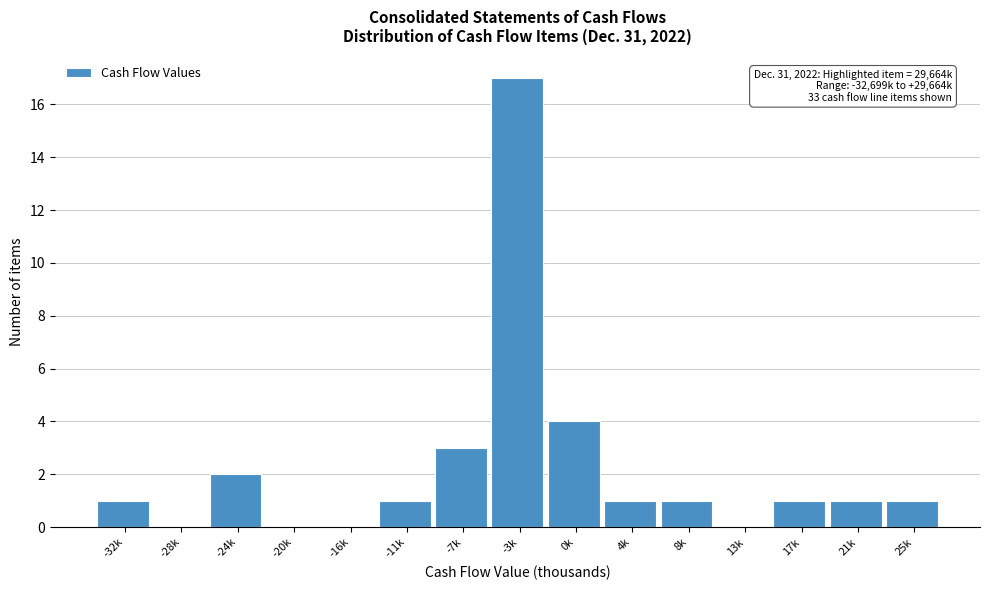

Reading left to right, list all the values displayed in this chart.

-32k=1	-28k=0	-24k=2	-20k=0	-16k=0	-11k=1	-7k=3	-3k=17	0k=4	4k=1	8k=1	13k=0	17k=1	21k=1	25k=1